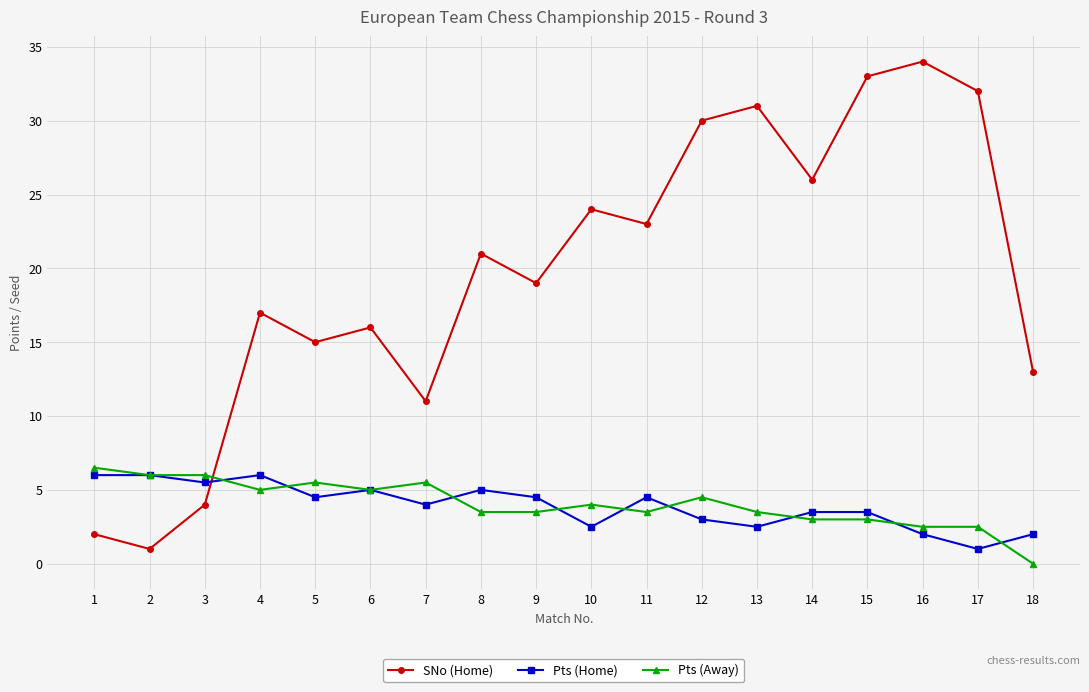

How many series are shown in this chart?

3